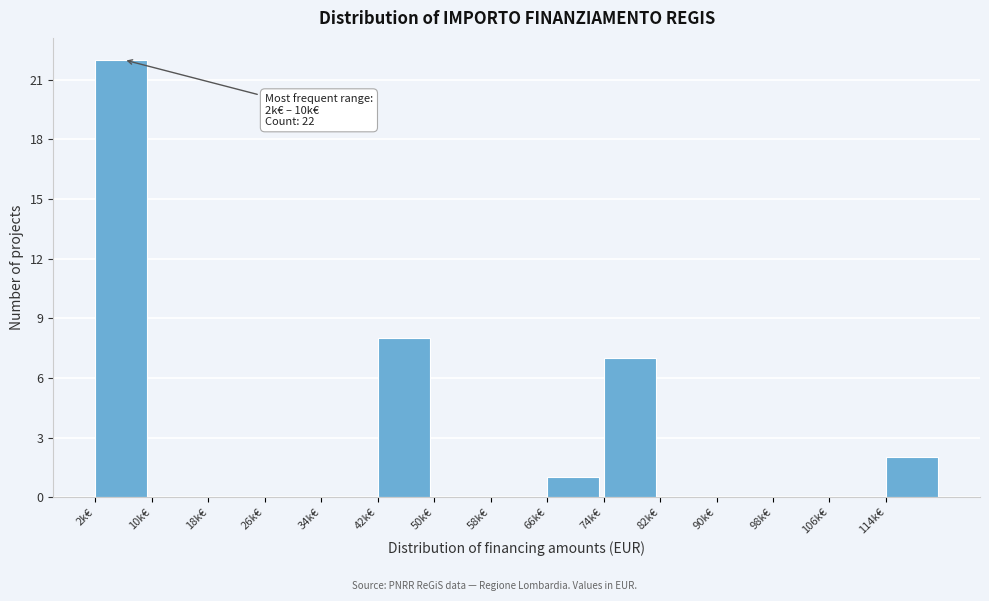

Reading left to right, transcribe all the data shown in this chart.

2k€=22	10k€=0	18k€=0	26k€=0	34k€=0	42k€=8	50k€=0	58k€=0	66k€=1	74k€=7	82k€=0	90k€=0	98k€=0	106k€=0	114k€=2